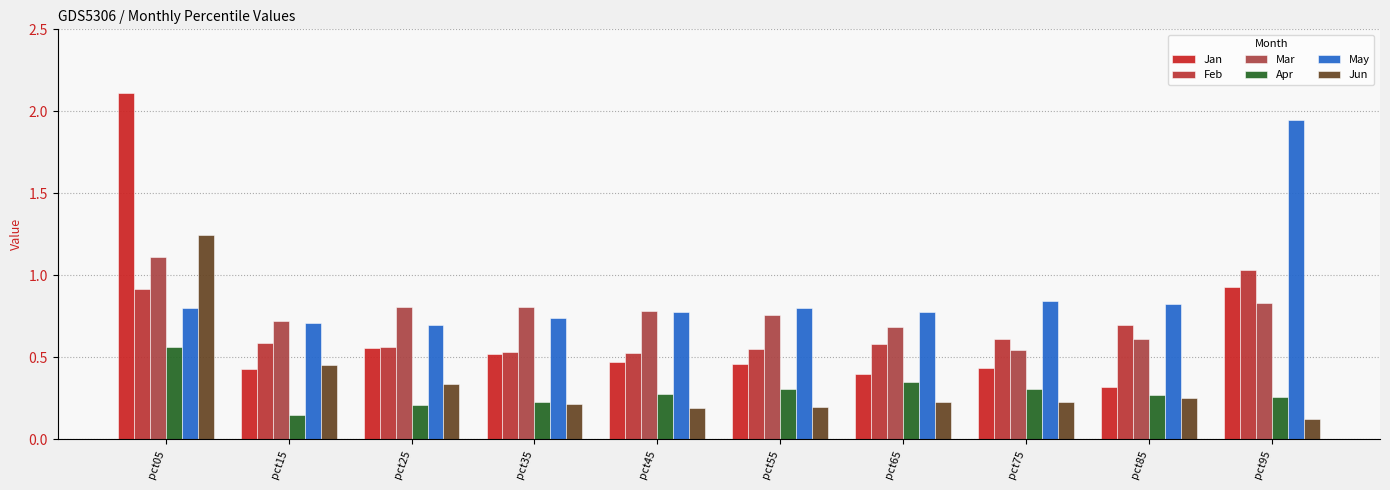

Are the bars horizontal?

No